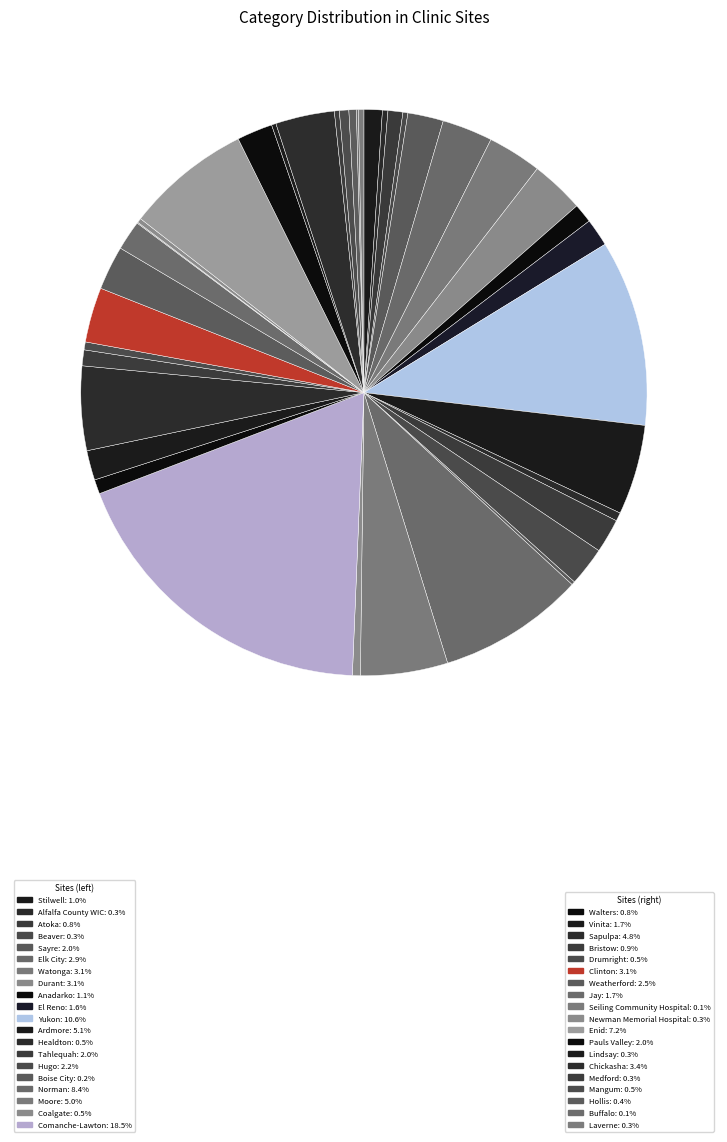

Rank the categories by value from lowest to highest.

Seiling Community Hospital, Buffalo, Boise City, Newman Memorial Hospital, Lindsay, Beaver, Medford, Alfalfa County WIC, Laverne, Hollis, Coalgate, Drumright, Healdton, Mangum, Walters, Atoka, Bristow, Stilwell, Anadarko, El Reno, Vinita, Jay, Tahlequah, Sayre, Pauls Valley, Hugo, Weatherford, Elk City, Durant, Watonga, Clinton, Chickasha, Sapulpa, Moore, Ardmore, Enid, Norman, Yukon, Comanche-Lawton